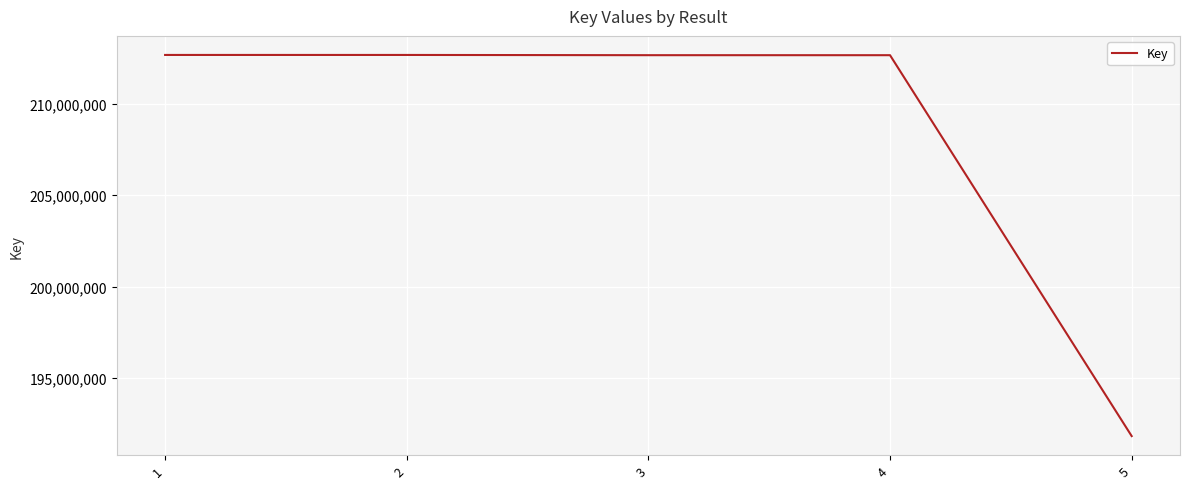

What is the ratio of the value at 4 to the value at 1?

1.0